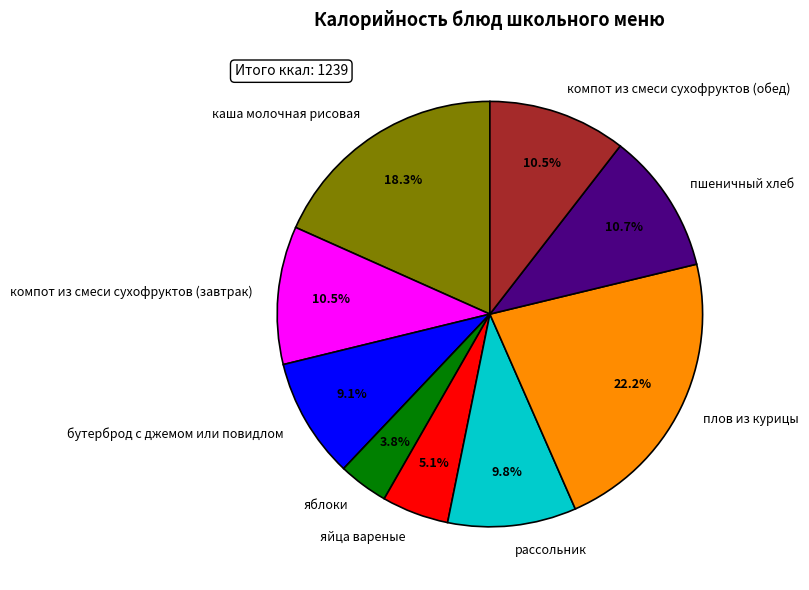

Which slice is the largest?

плов из курицы